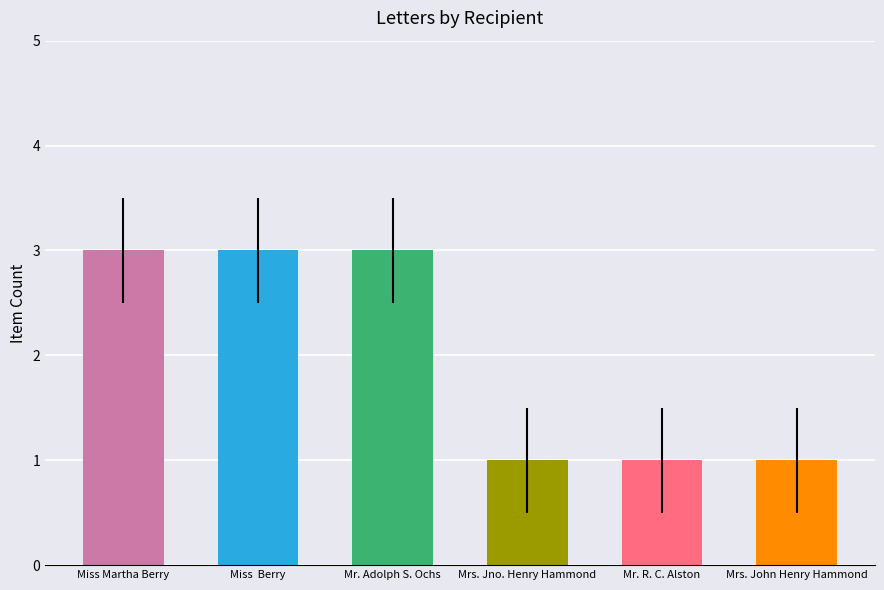

Which has a higher value, Mrs. Jno. Henry Hammond or Mr. Adolph S. Ochs?

Mr. Adolph S. Ochs